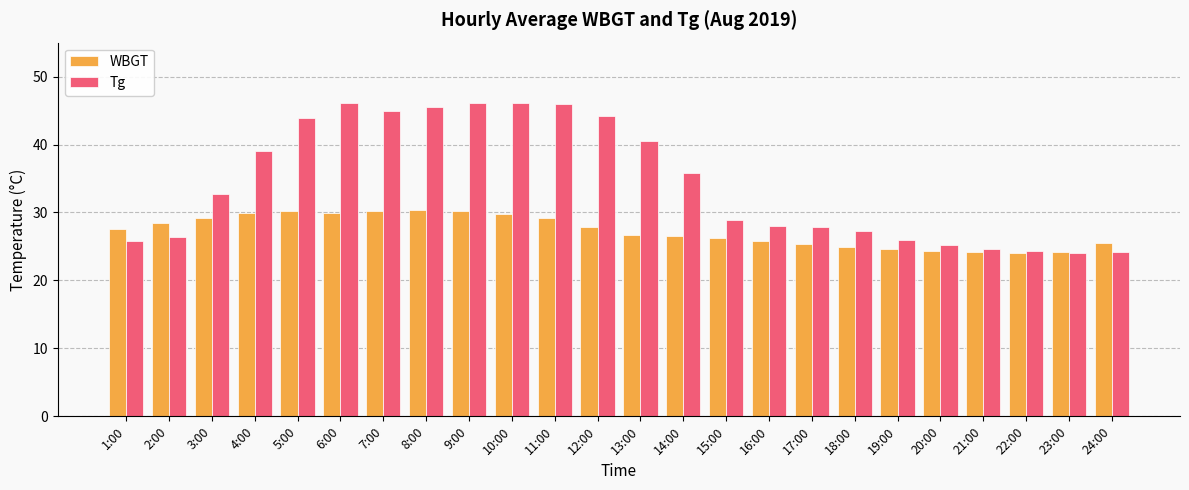

At how many categories does at least one series exceed 35?

11